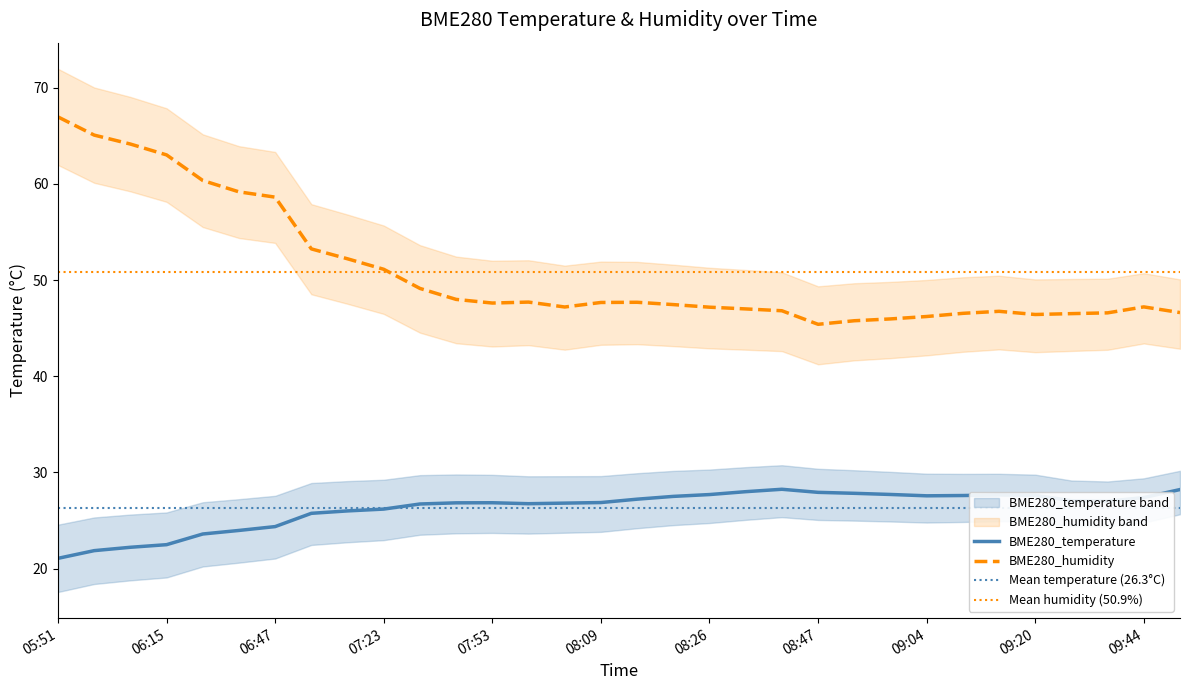

What is the difference between the second highest and second lowest values in the BME280_temperature series?

6.3